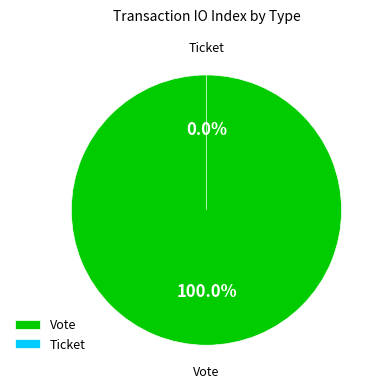

Count the number of slices in the pie.

2